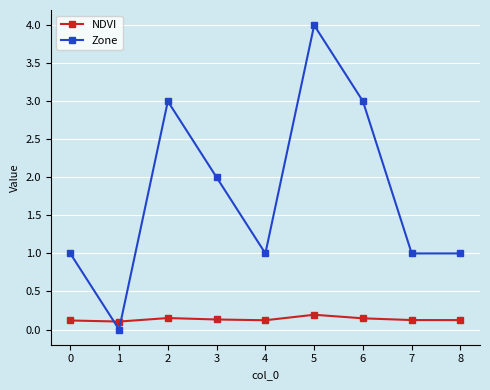

Count the number of categories in the chart.

9